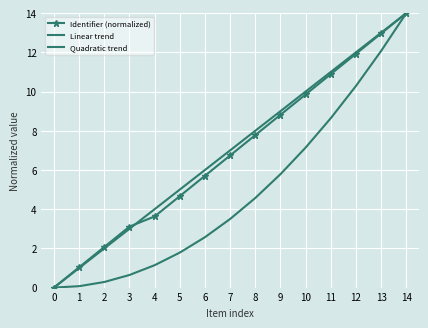

How many data points in Identifier (normalized) are above 6?

8